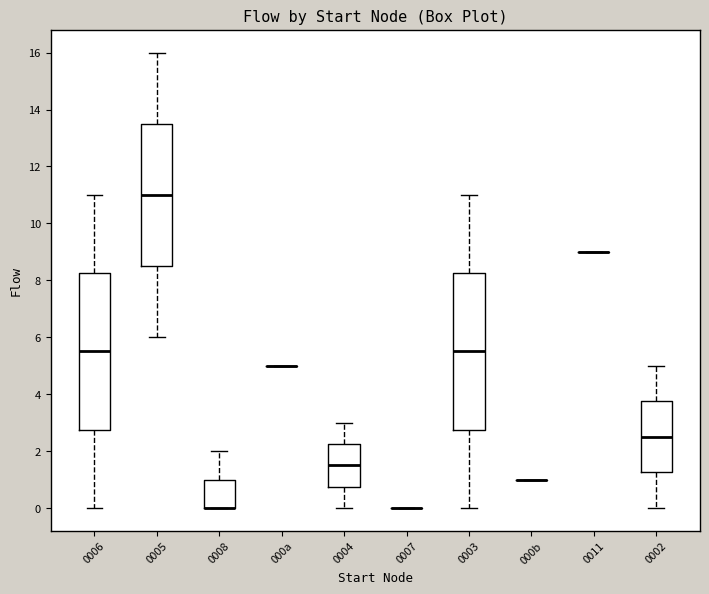

Reading left to right, transcribe this box plot: for each box, give where its median line is, the range the box spans, and where its two whiskers end, as read against the y-axis. The values are not printed on the chart, so give them approximately, as read against the axis.

0006: median 5.6, box 2.8 to 8.2, whiskers 0.0 to 11.0
0005: median 11.0, box 8.6 to 13.6, whiskers 6.0 to 16.0
0008: median 0.0 (drawn on the box's lower edge), box 0.0 to 1.0, whiskers 0.0 to 2.0
000a: box collapsed to a line at 5.0, whiskers 5.0 to 5.0
0004: median 1.6, box 0.8 to 2.2, whiskers 0.0 to 3.0
0007: box collapsed to a line at 0.0, whiskers 0.0 to 0.0
0003: median 5.6, box 2.8 to 8.2, whiskers 0.0 to 11.0
000b: box collapsed to a line at 1.0, whiskers 1.0 to 1.0
0011: box collapsed to a line at 9.0, whiskers 9.0 to 9.0
0002: median 2.6, box 1.2 to 3.8, whiskers 0.0 to 5.0